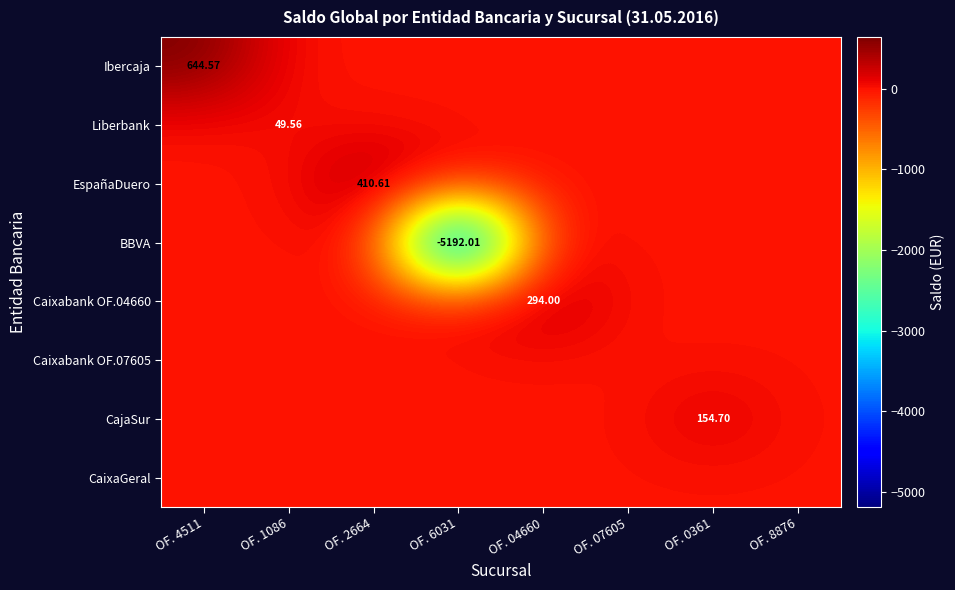

How many data points does each series have?

8